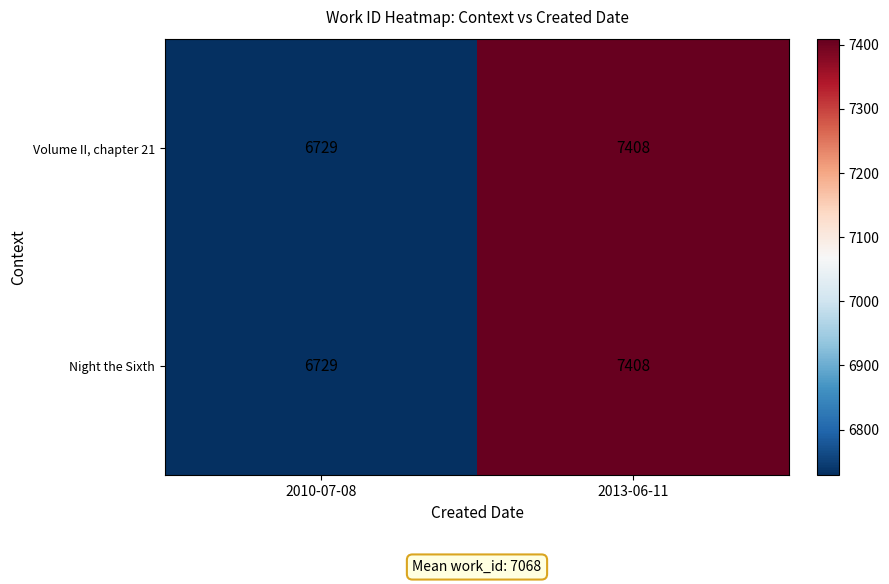

At how many categories does at least one series exceed 7357?

1